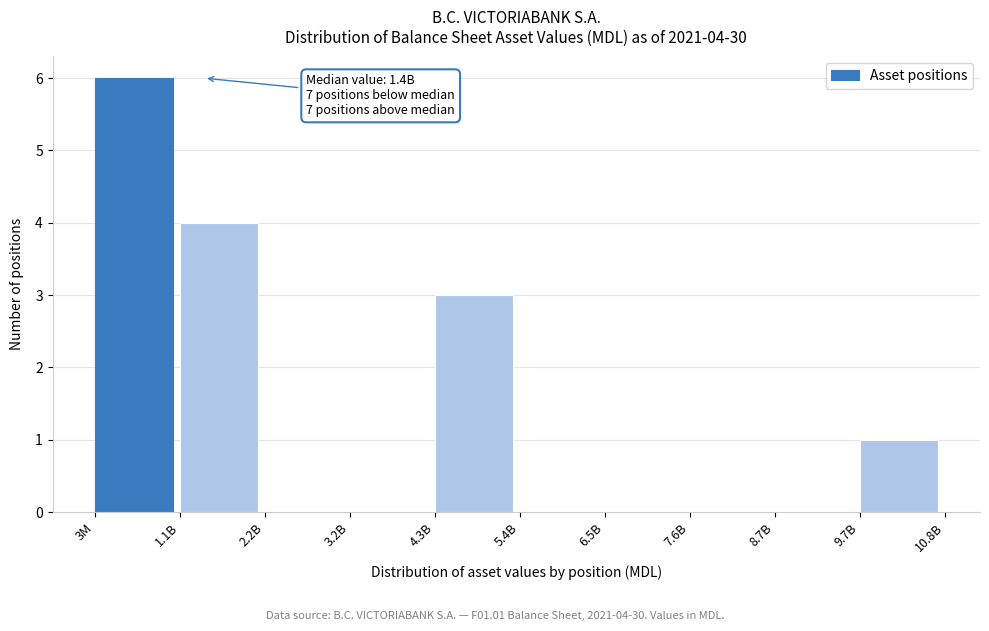

Reading left to right, transcribe all the data shown in this chart.

3M=6	1.1B=4	2.2B=0	3.2B=0	4.3B=3	5.4B=0	6.5B=0	7.6B=0	8.7B=0	9.7B=1